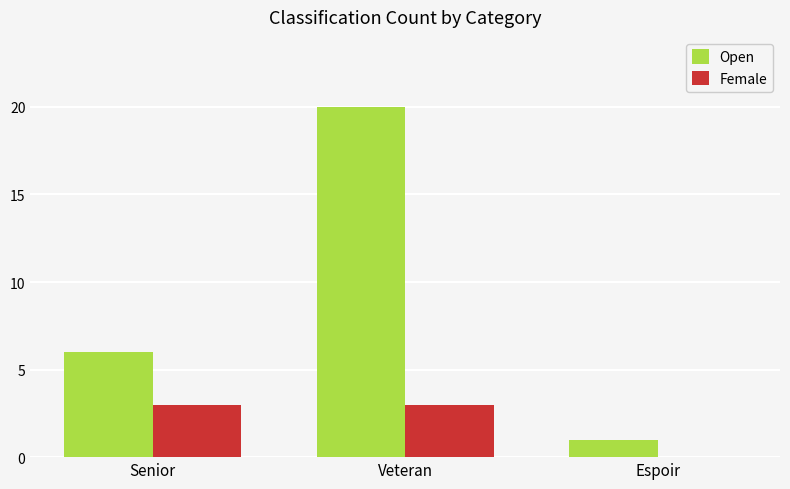

True or false: Open has a value of 10 at Senior.

False